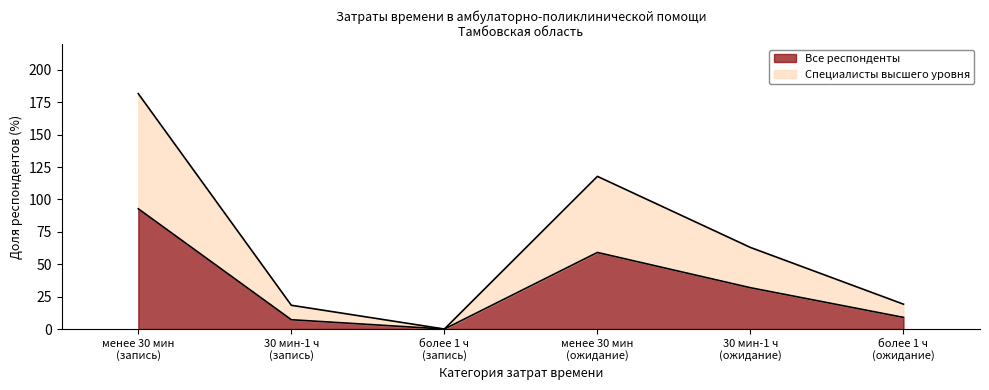

What is the difference between the Все респонденты values at 21 and 17?

1.8